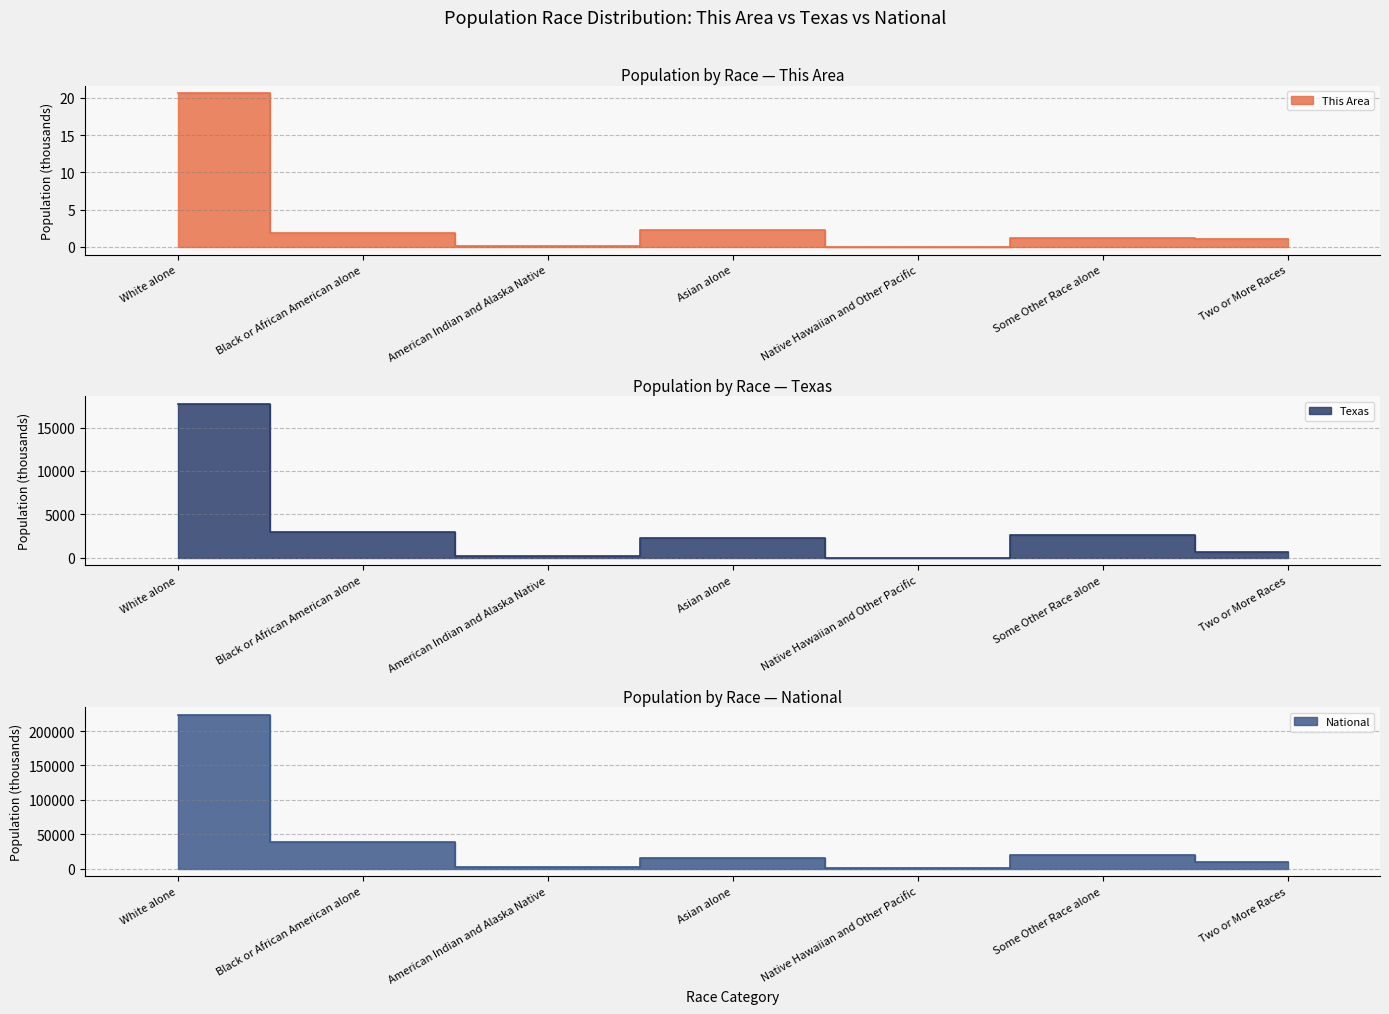

How many values in the This Area series exceed 1?

5